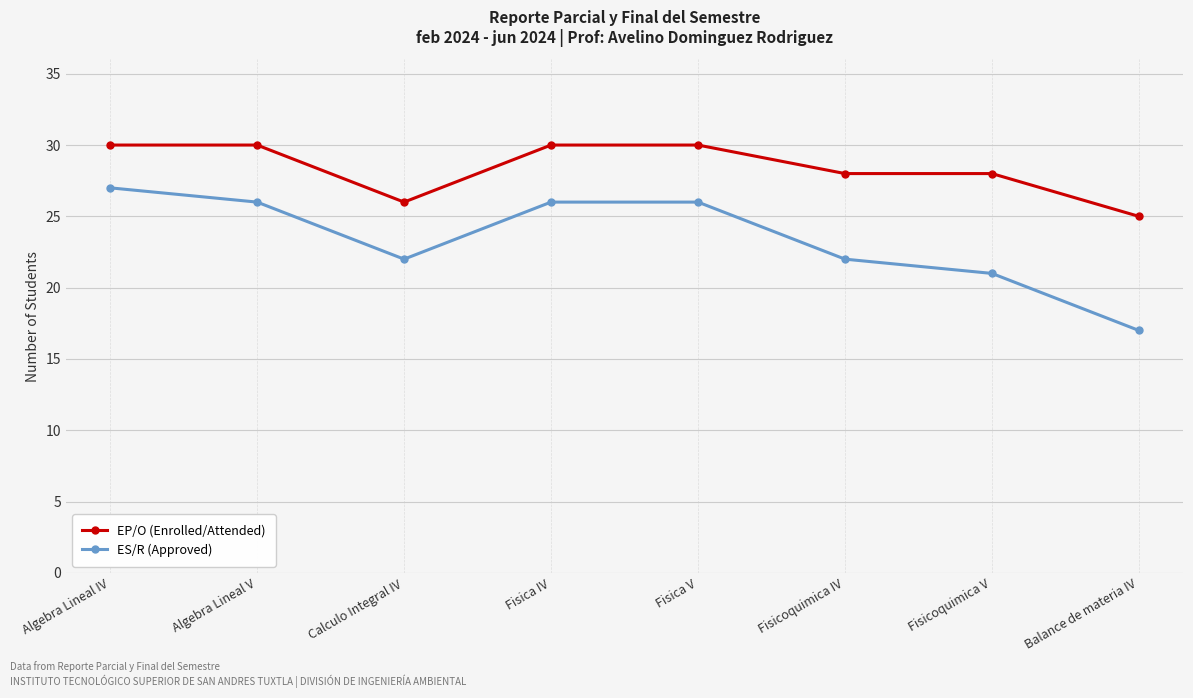

What is the difference between the maximum and minimum values in the EP/O (Enrolled/Attended) series?

5